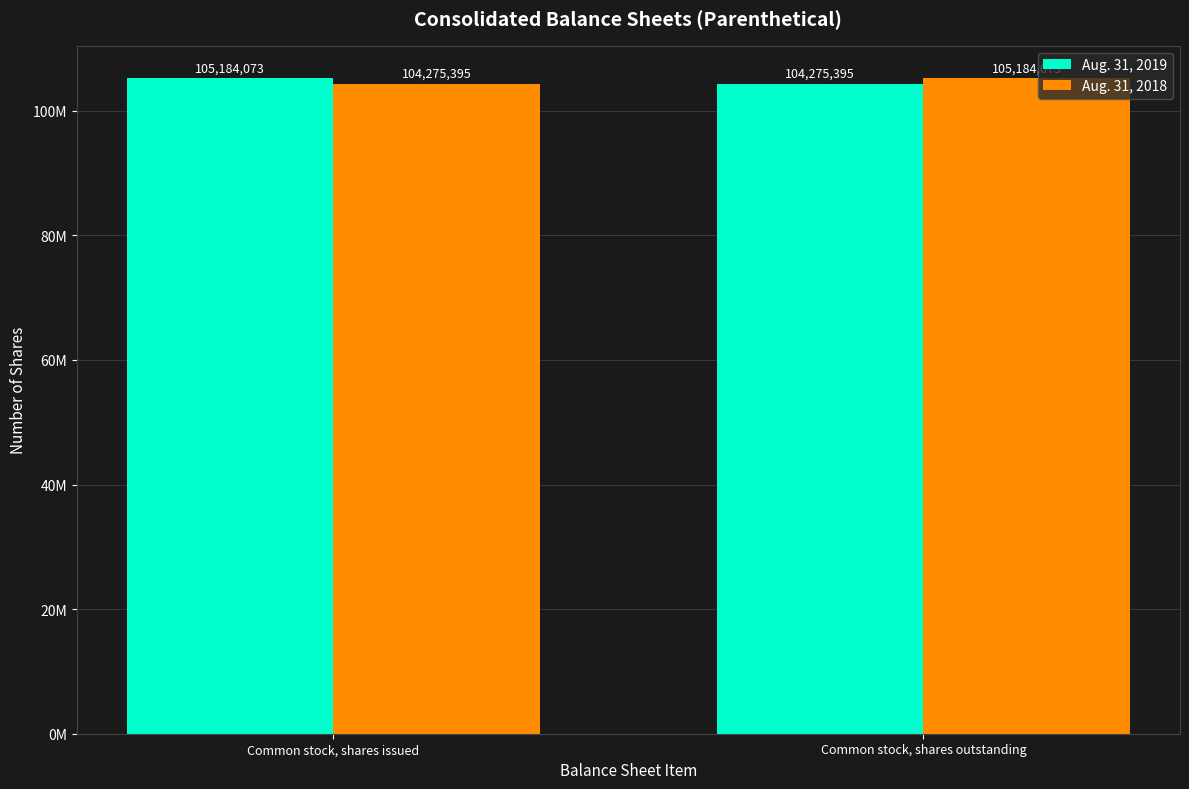

What are all the series names shown in the legend?

Aug. 31, 2019, Aug. 31, 2018